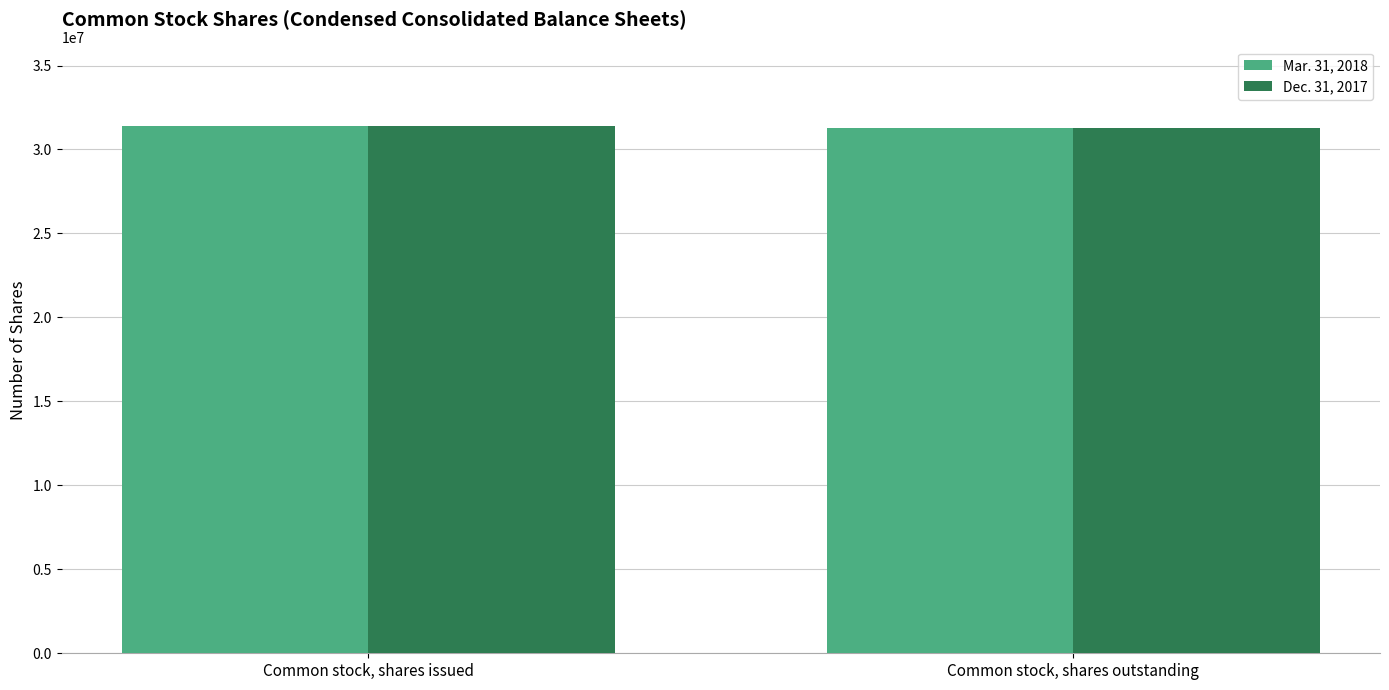

What is the minimum value for Dec. 31, 2017?

31266989